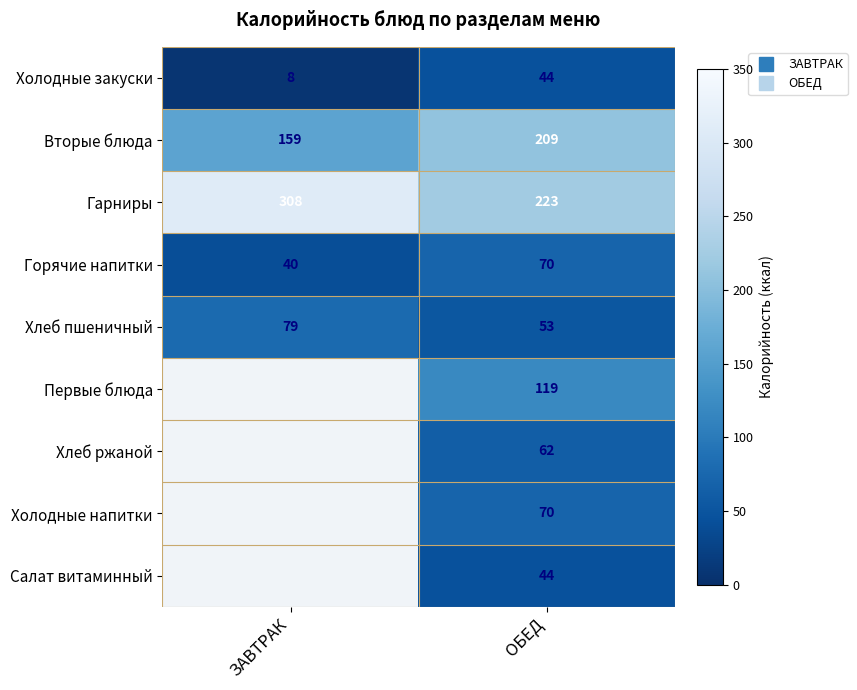

Which category has the lowest value in the Первые блюда series?

ЗАВТРАК